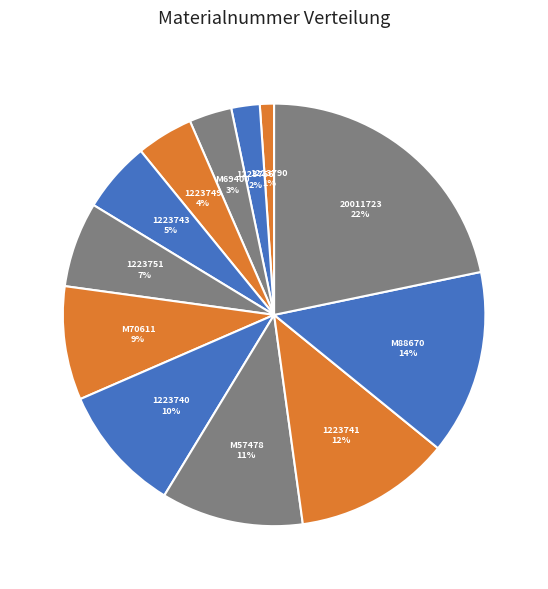

To the nearest percent, what portion does 1223743 represent?

5%